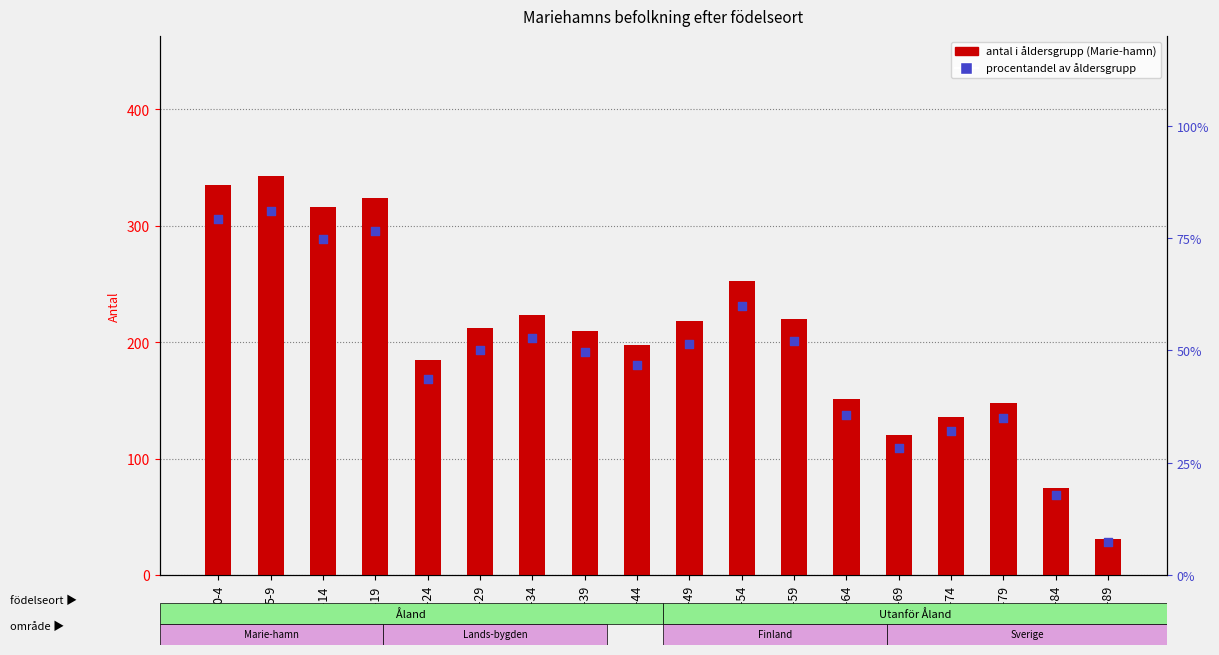

Which series contains the lowest Y value?

percentile rank within the sample